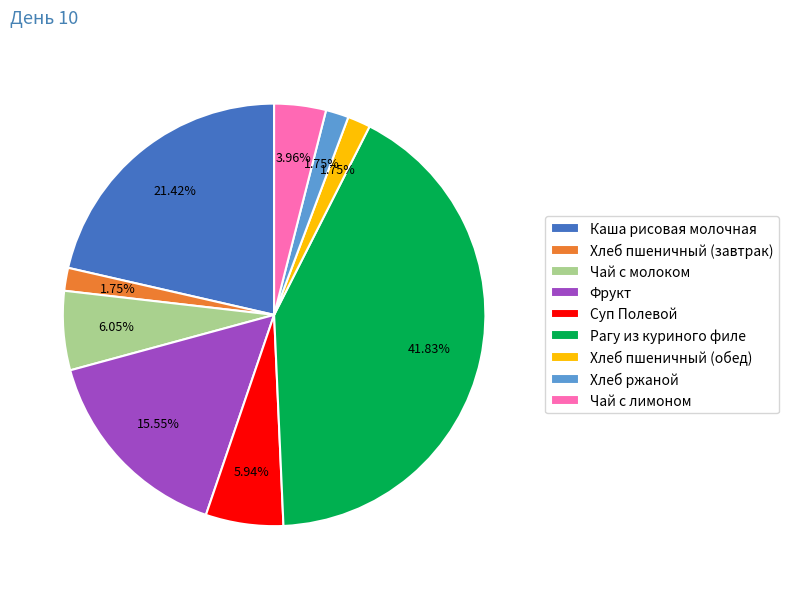

Which slice is the largest?

Рагу из куриного филе